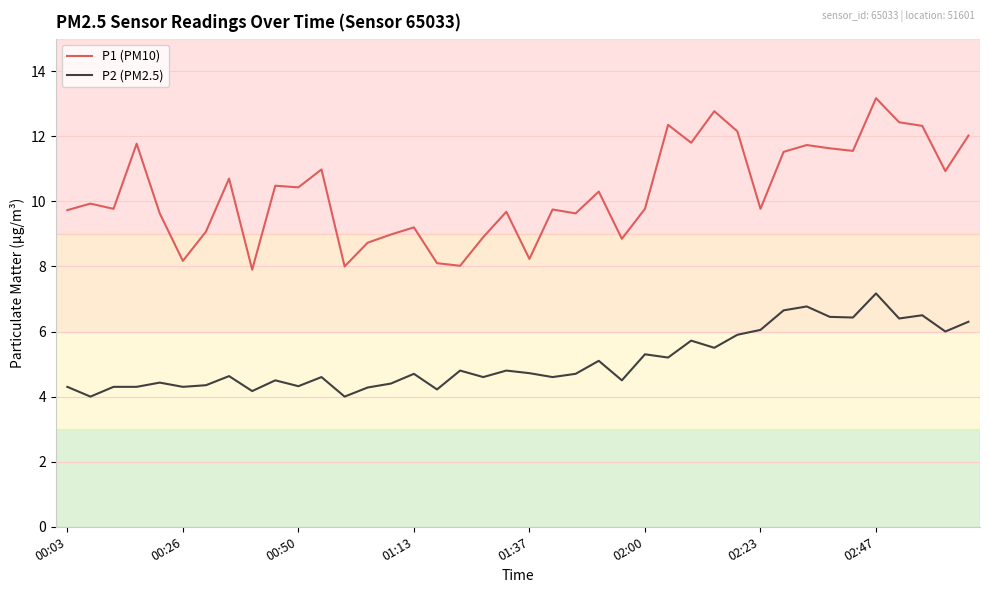

What is the difference between the second highest and second lowest values in the P2 (PM2.5) series?

2.8